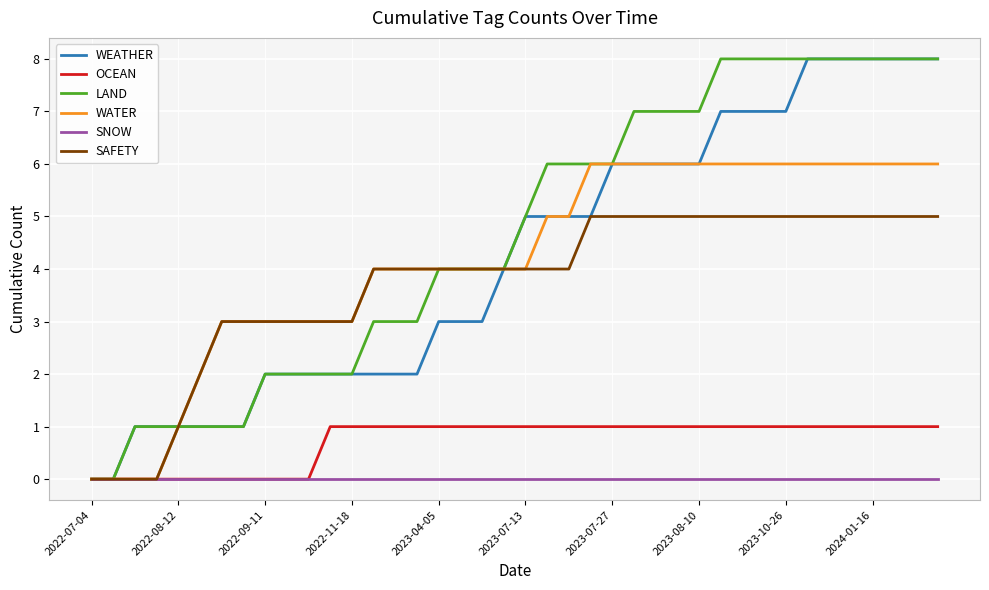

What is the maximum value for LAND?

8